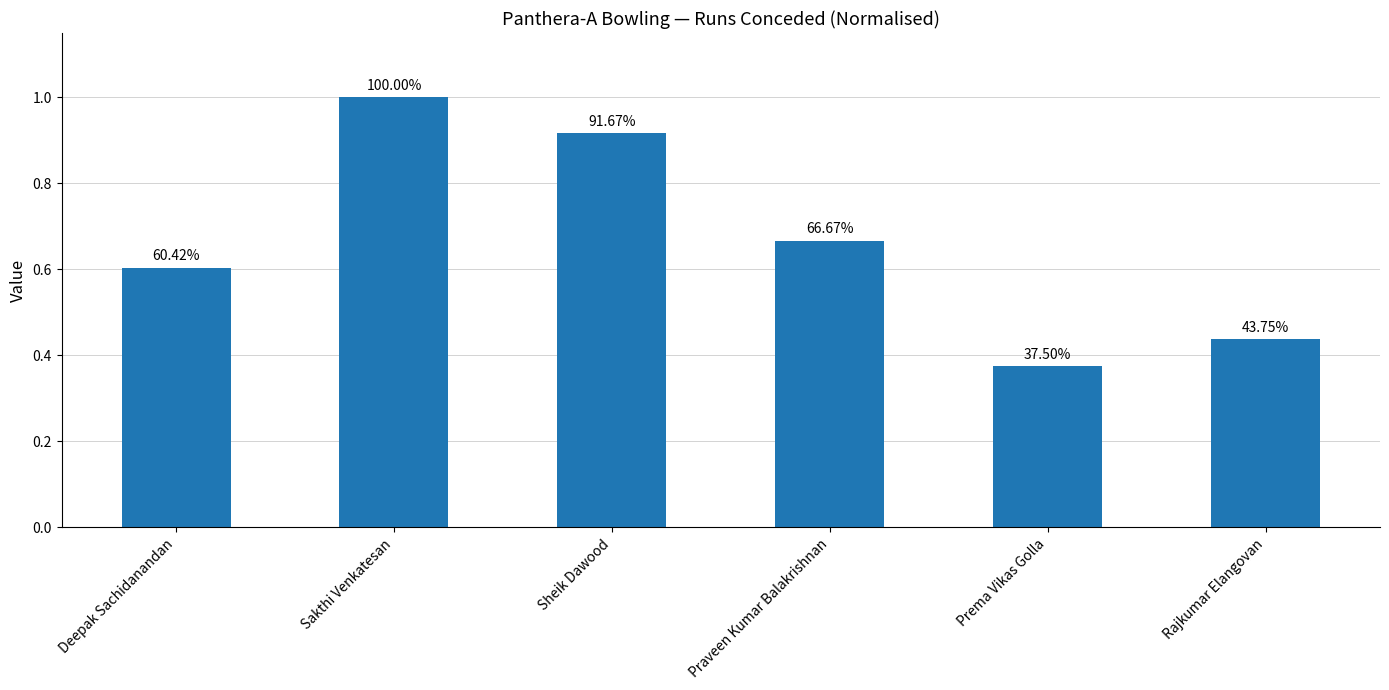

What is the value of the 3rd bar from the left?

0.9